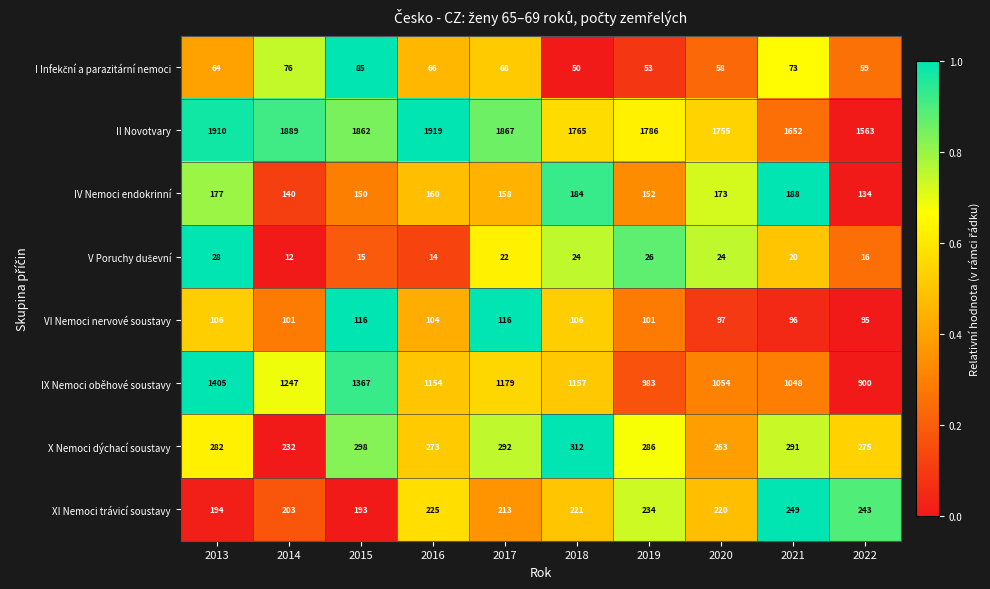

At how many categories does at least one series exceed 1699?

8